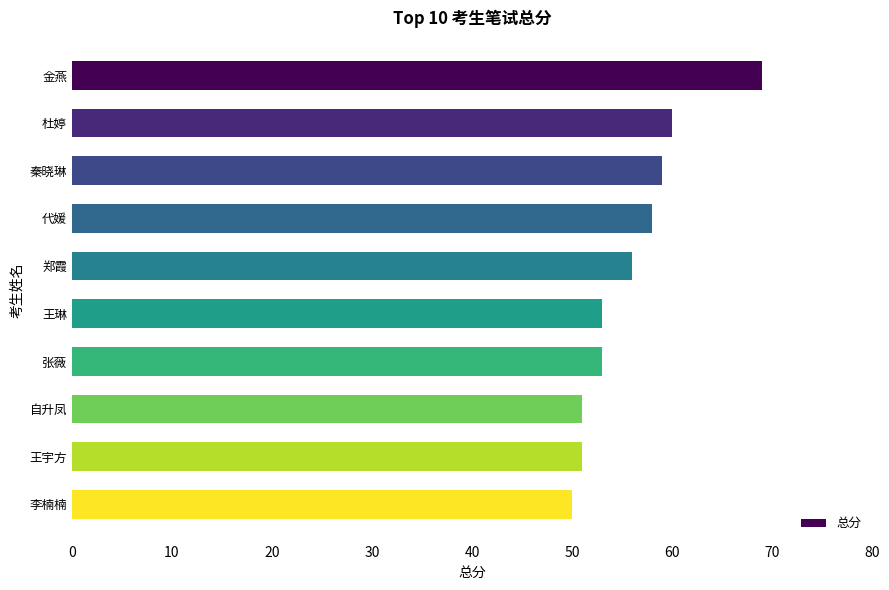

What is the average value?

56